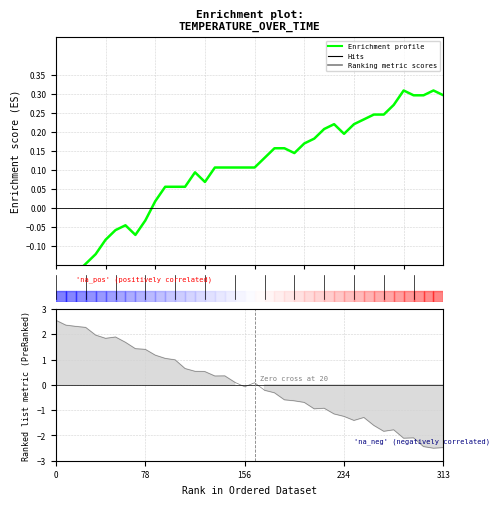

Does the chart have visible grid lines?

Yes